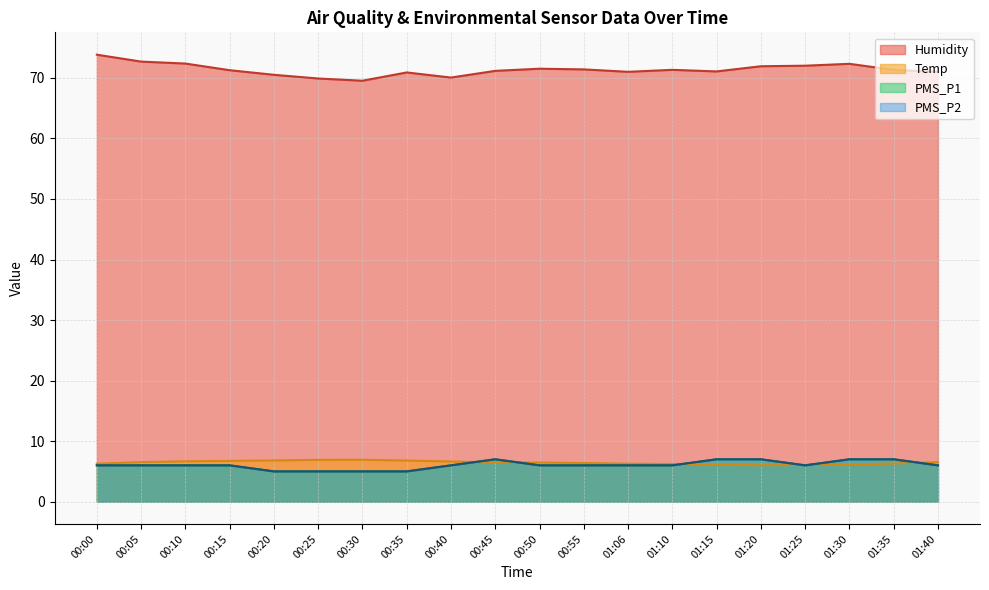

Does the chart display data point markers on the line(s)?

No